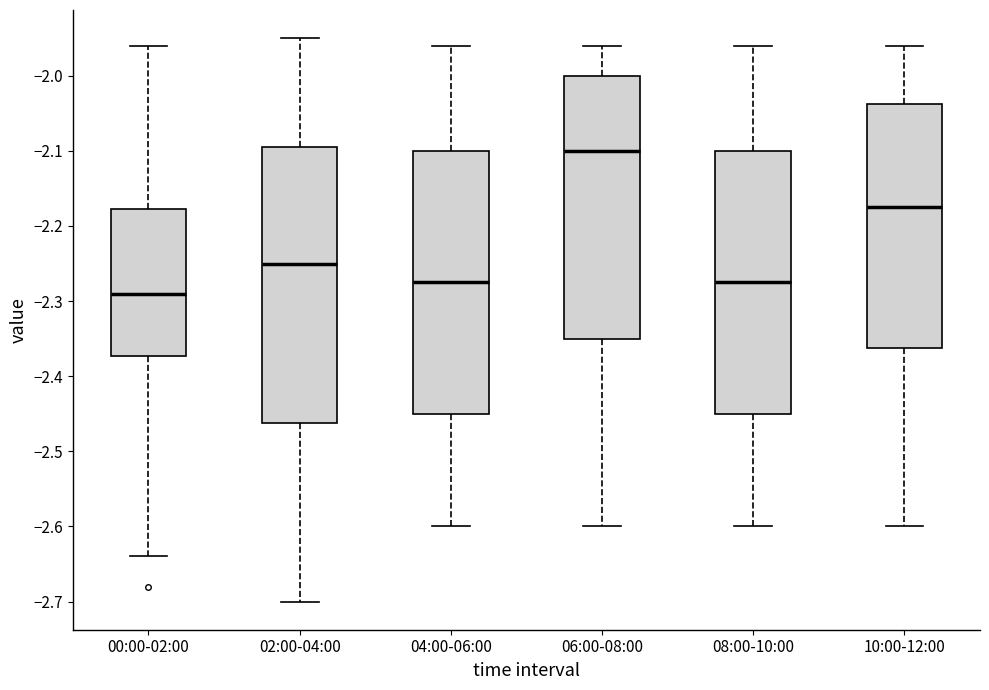

Where is the upper edge of the box for 10:00-12:00 on the y-axis? The values are not printed on the chart, so give them approximately, as read against the axis.

-2.04